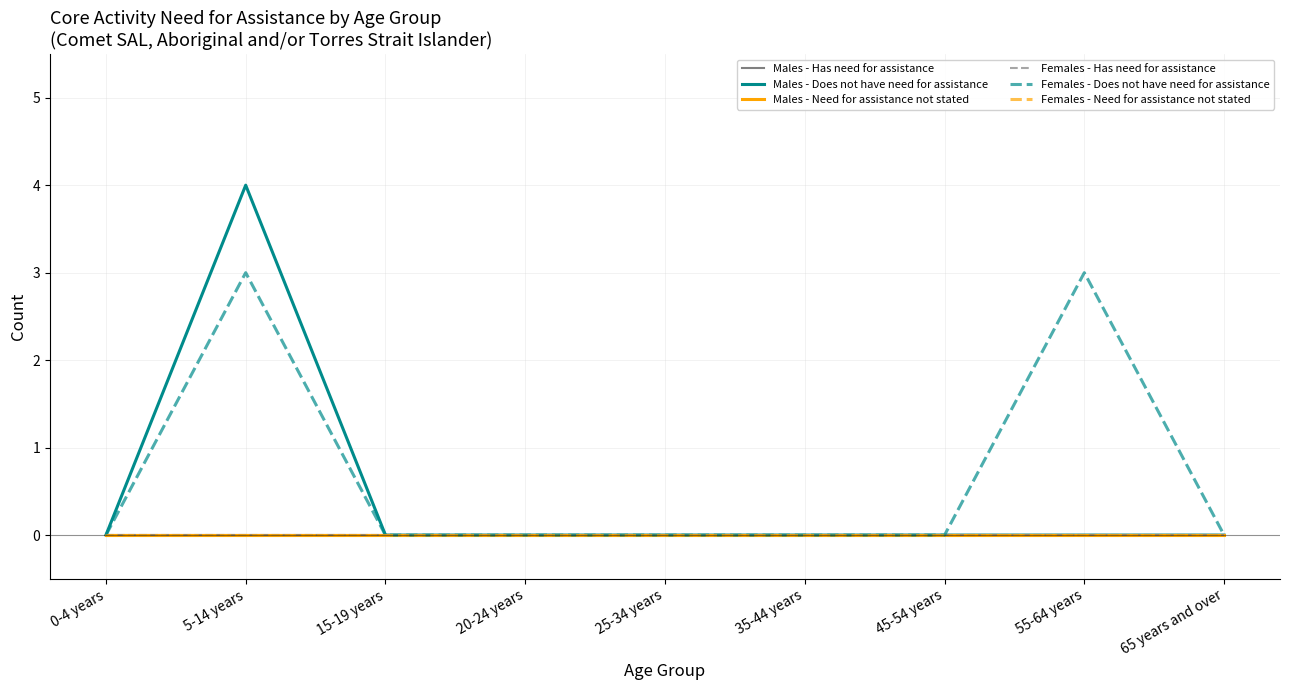

Reading left to right, what are all the values shown in this chart?

Males - Has need for assistance: 0	0	0	0	0	0	0	0	0
Males - Does not have need for assistance: 0	4	0	0	0	0	0	0	0
Males - Need for assistance not stated: 0	0	0	0	0	0	0	0	0
Females - Has need for assistance: 0	0	0	0	0	0	0	0	0
Females - Does not have need for assistance: 0	3	0	0	0	0	0	3	0
Females - Need for assistance not stated: 0	0	0	0	0	0	0	0	0